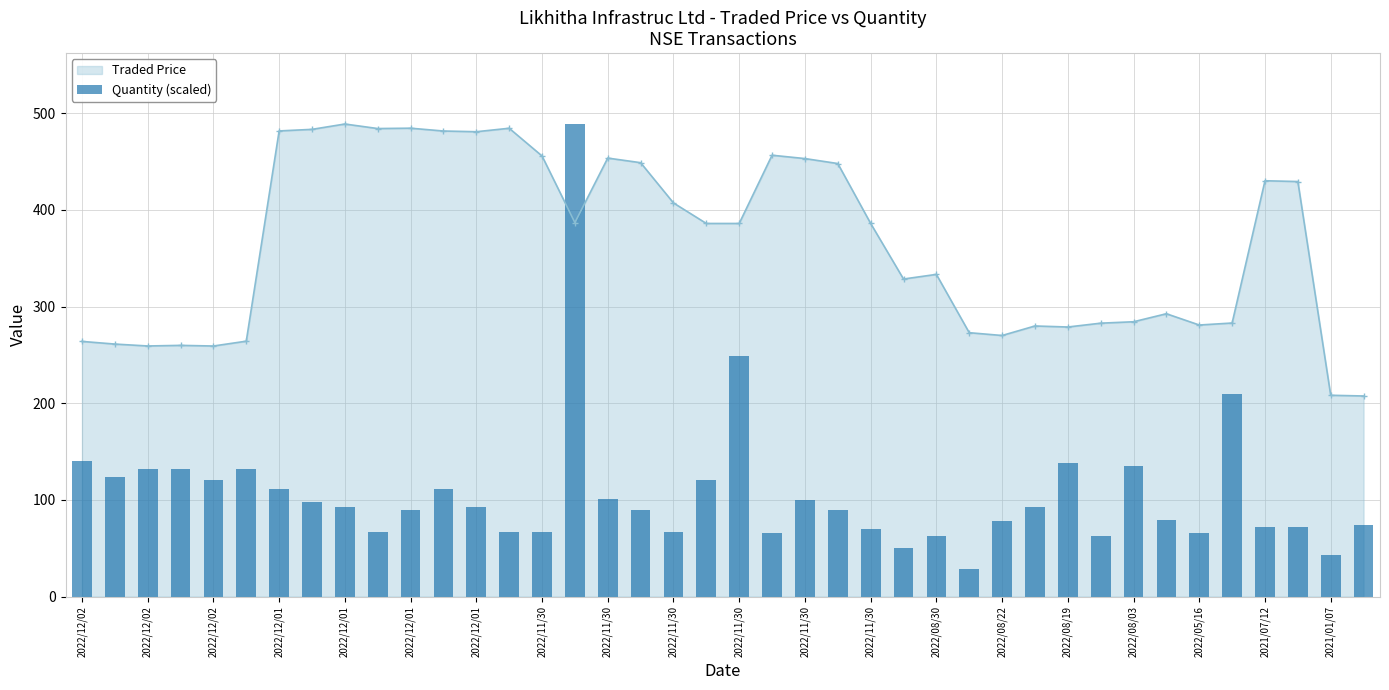

Count the number of values greater than 92.

20